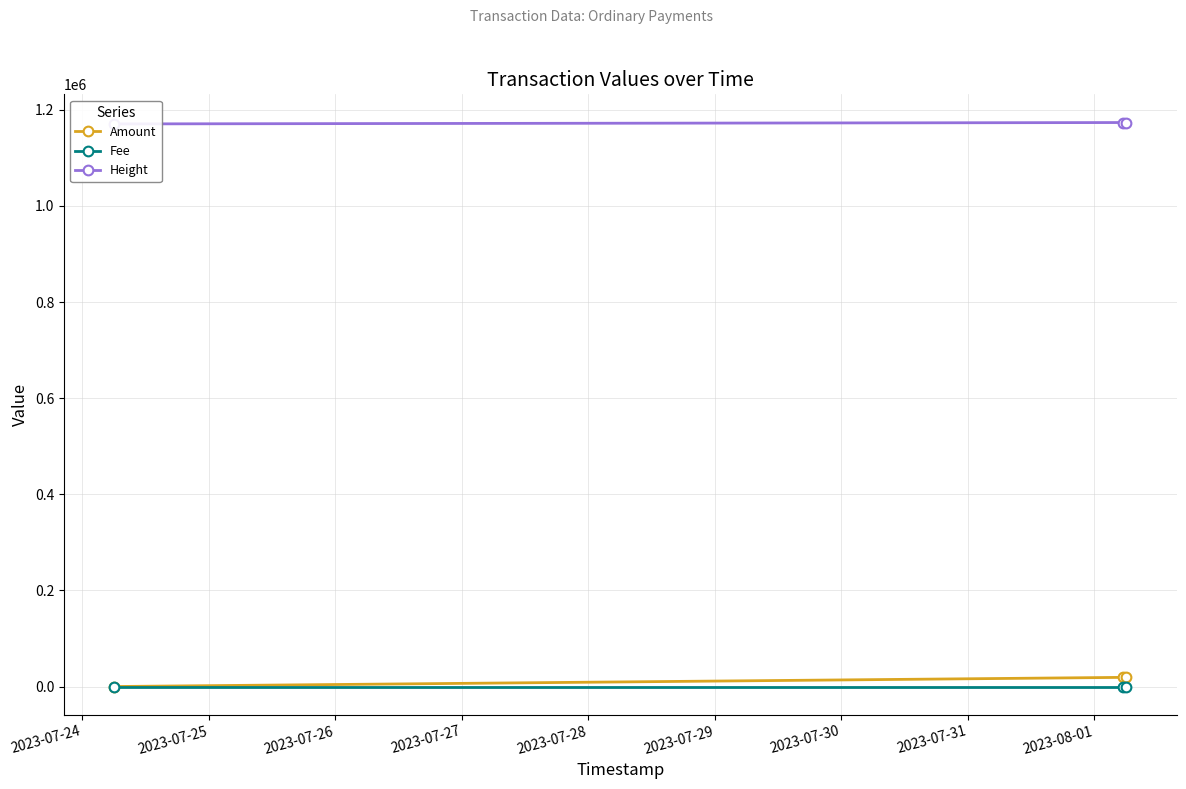

How many data points in Amount are above 19040?

1